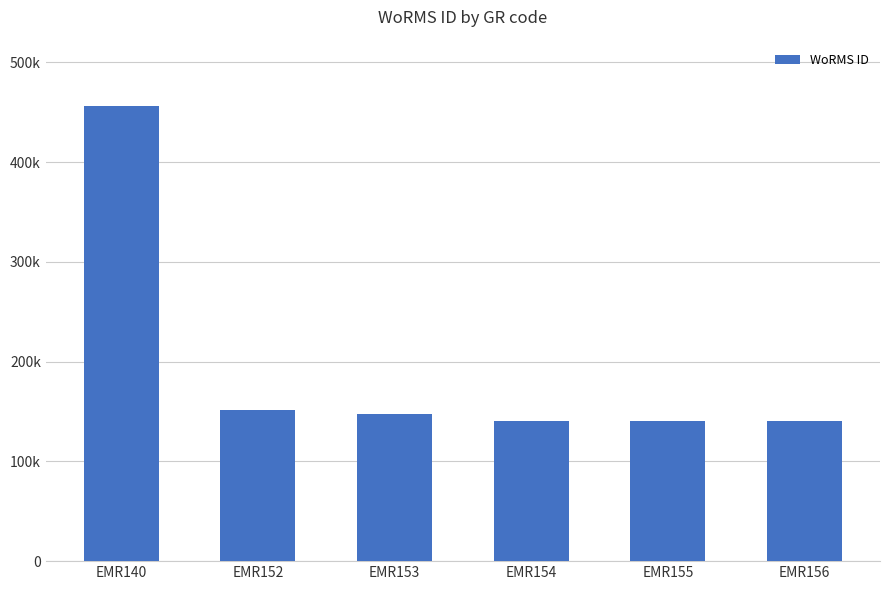

Does the chart contain any negative values?

No